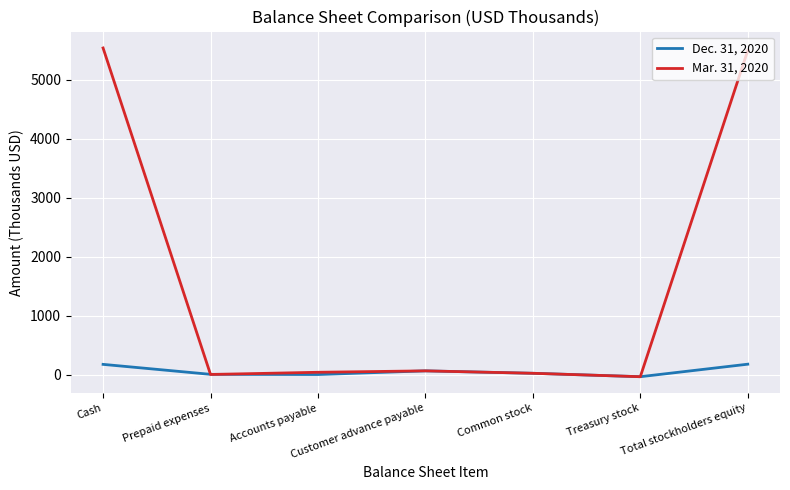

Which series has the widest spread of values?

Mar. 31, 2020